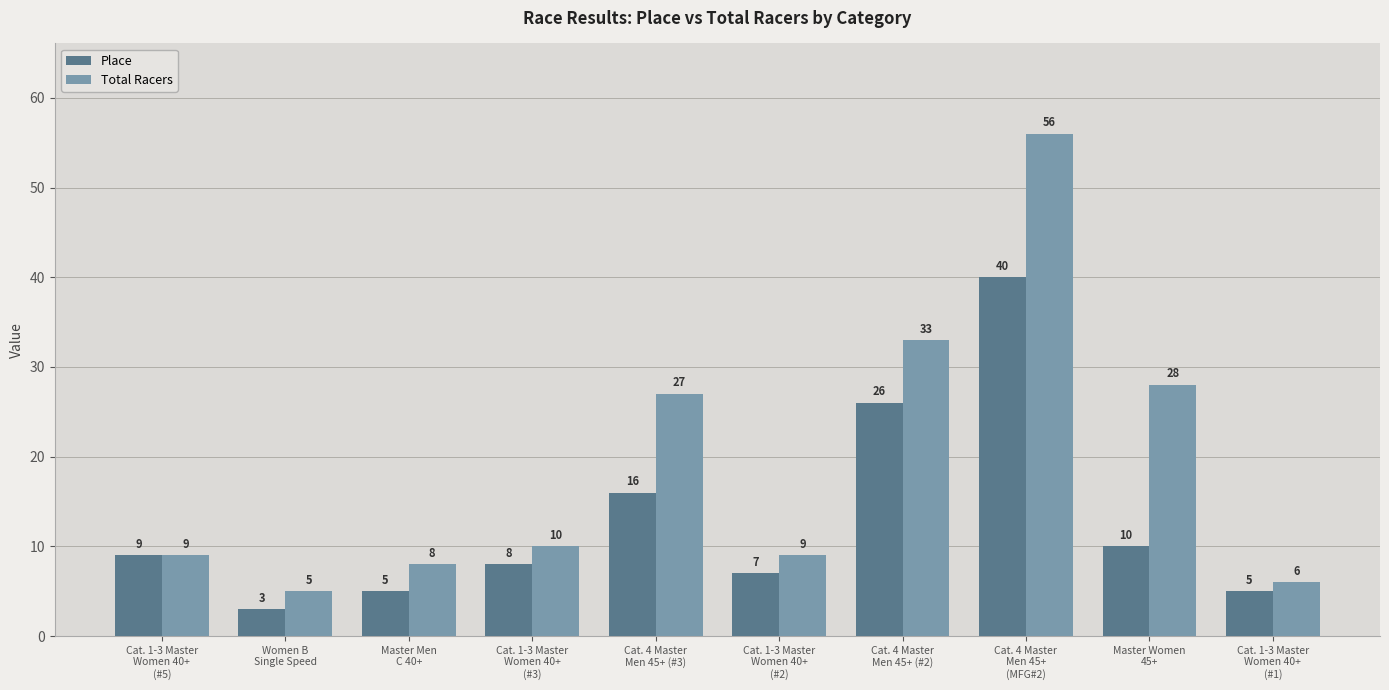

What is the spread (max minus min) of values at Cat. 1-3 Master
Women 40+
(#3)?

2